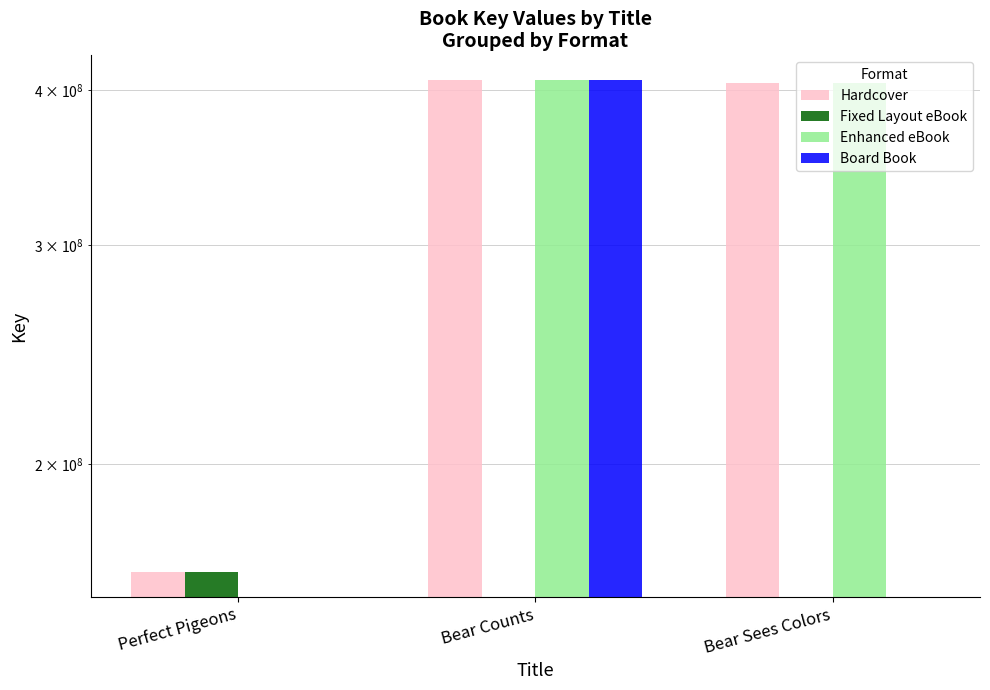

At which label does Hardcover first exceed 404714337?

Bear Counts